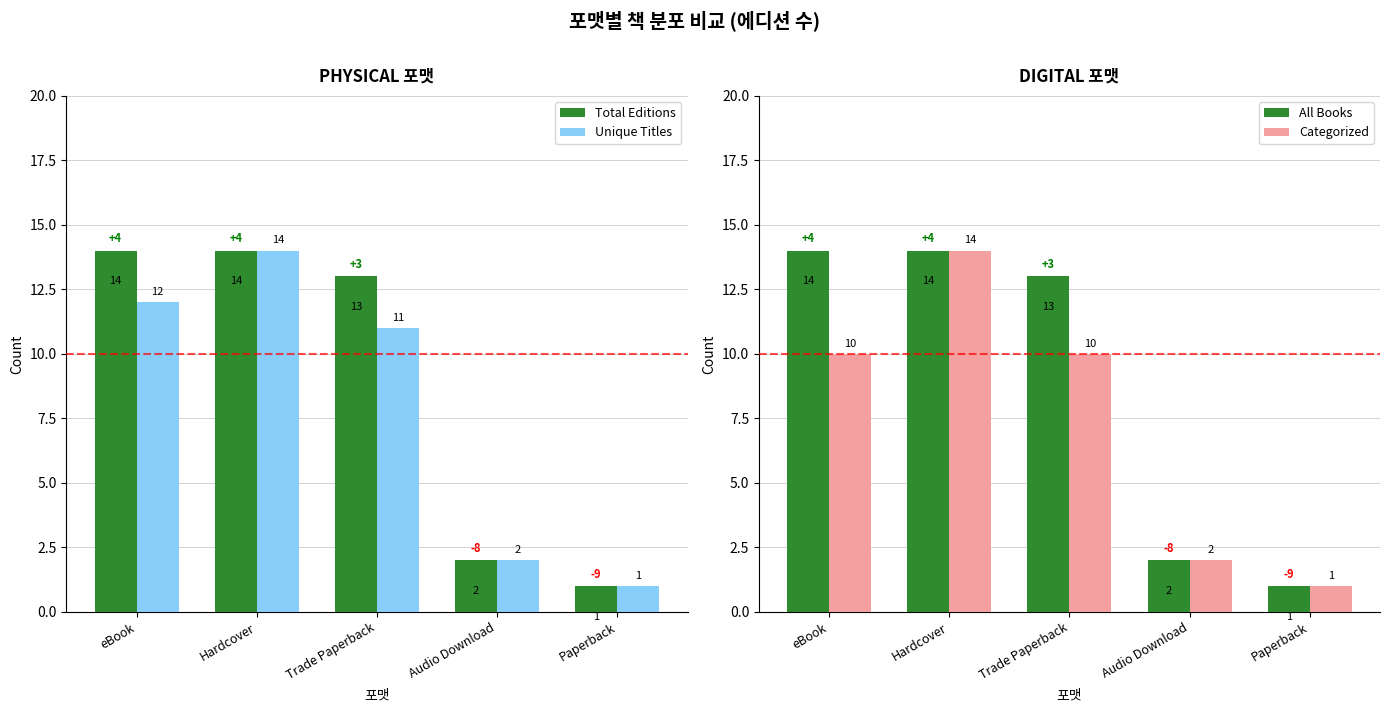

What position from the right is Paperback?

1